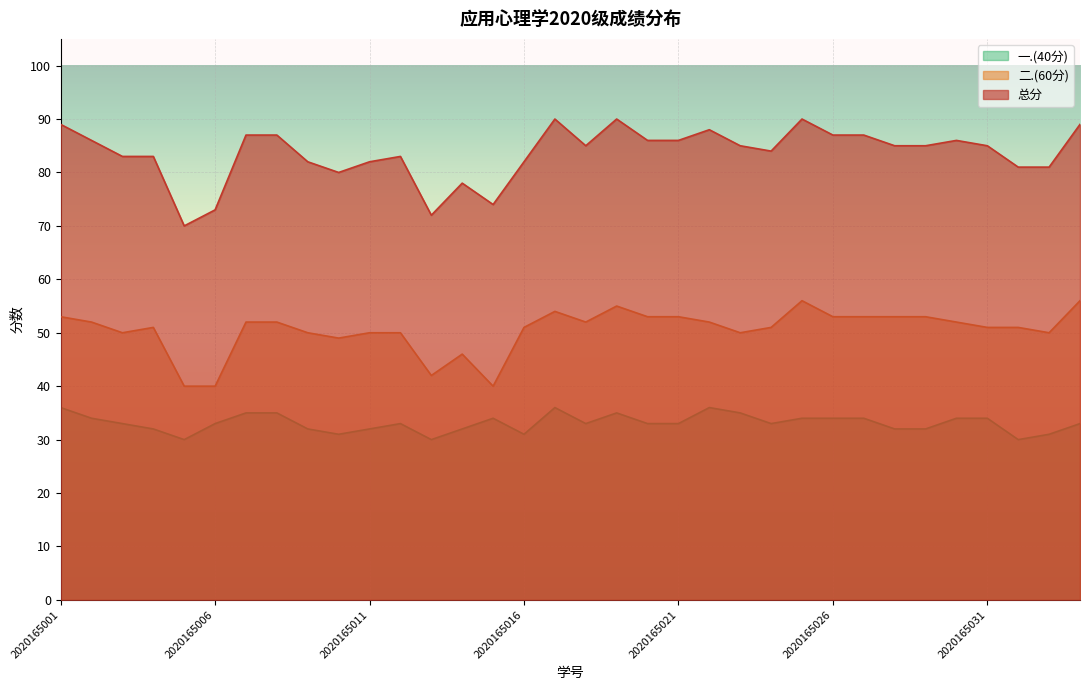

What are all the series names shown in the legend?

一.(40分), 二.(60分), 总分